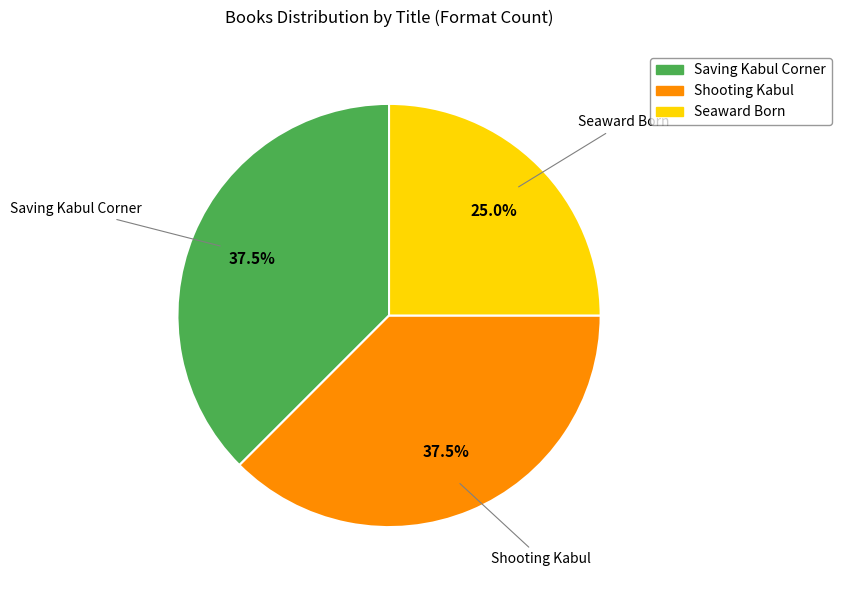

To the nearest percent, what is the average slice percentage?

33%